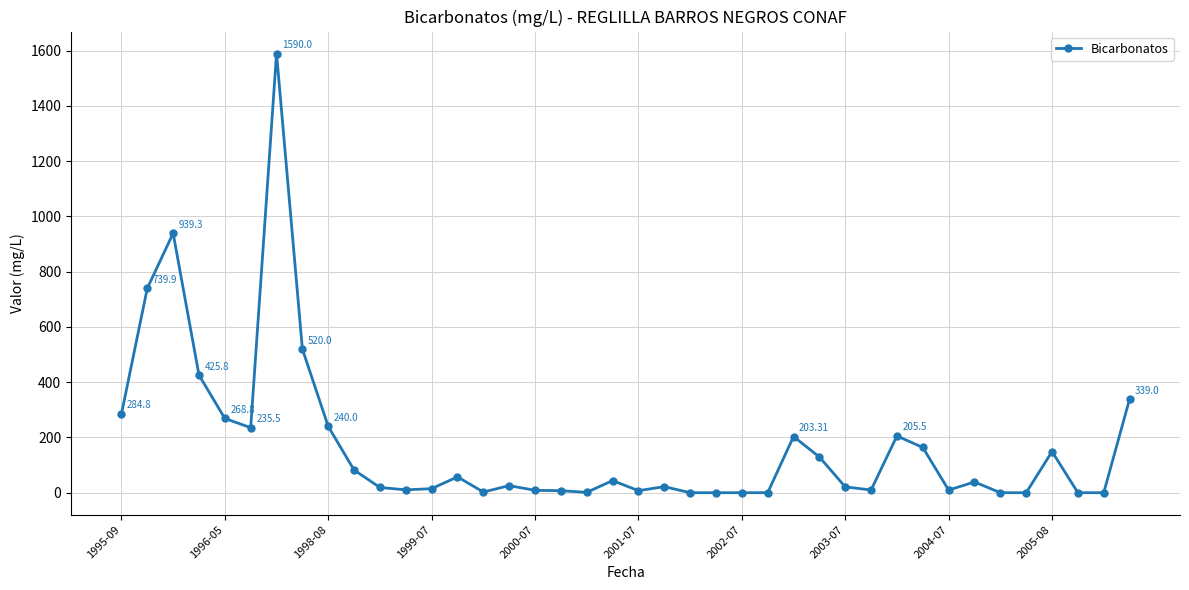

True or false: the data has more than 1 interior local peaks.

True